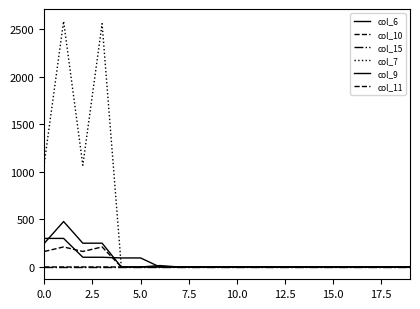

True or false: col_11 and col_10 intersect in this chart.

False